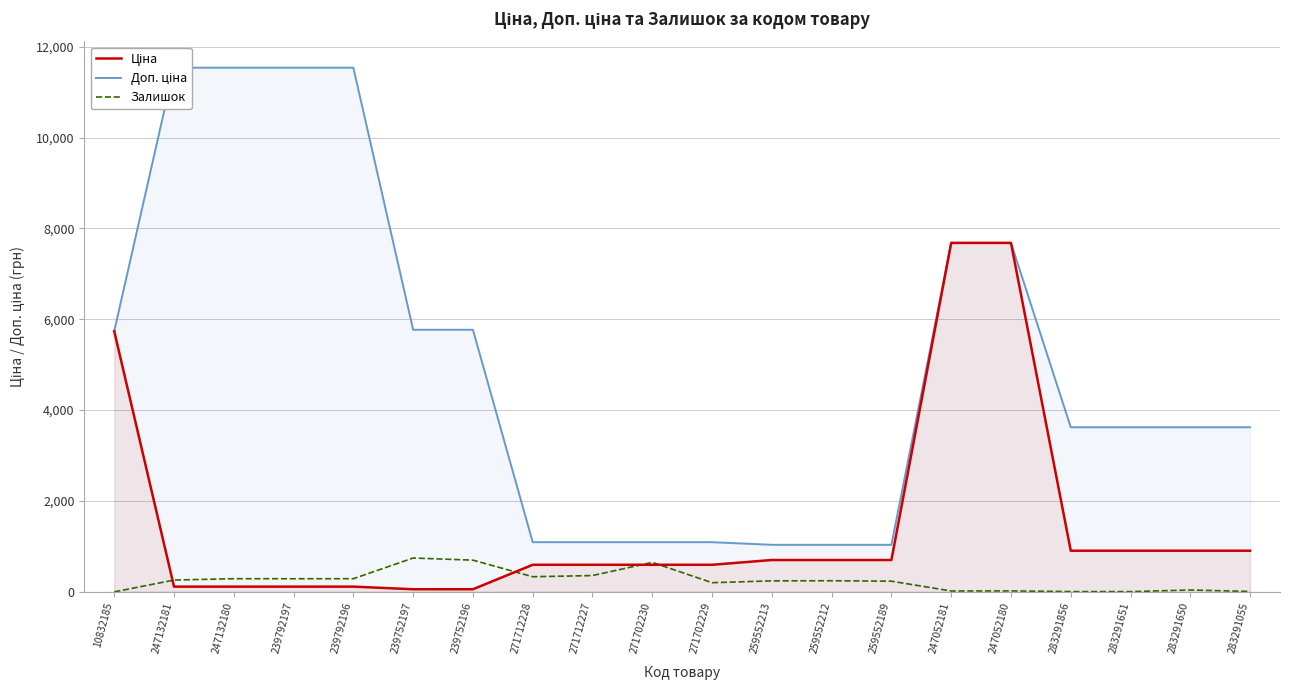

Which series has the largest range (max minus min)?

Доп. ціна